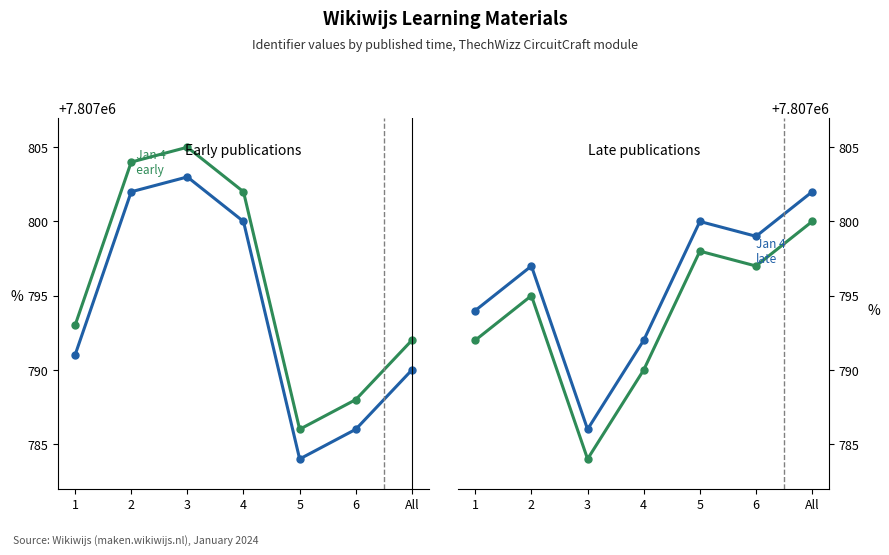

How many lines are shown in the chart?

4